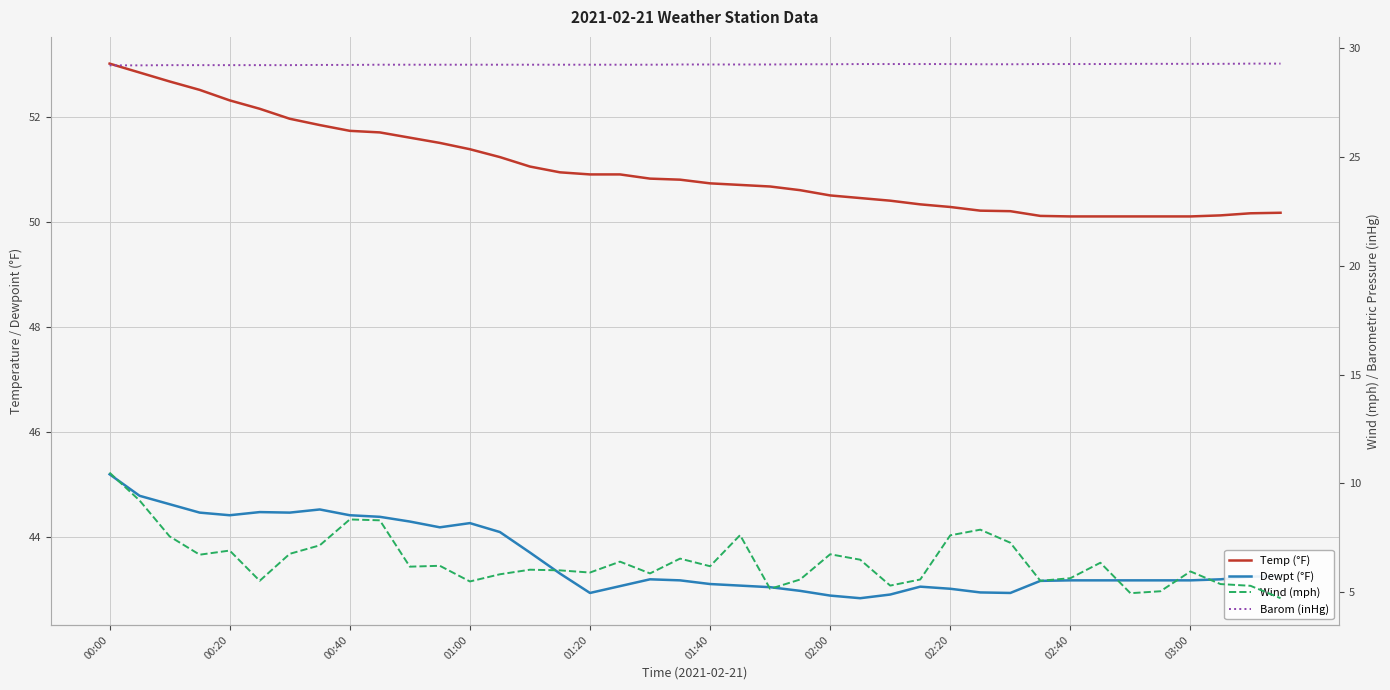

Between 01:00 and 38, which series saw the biggest shift?

Temp (°F)